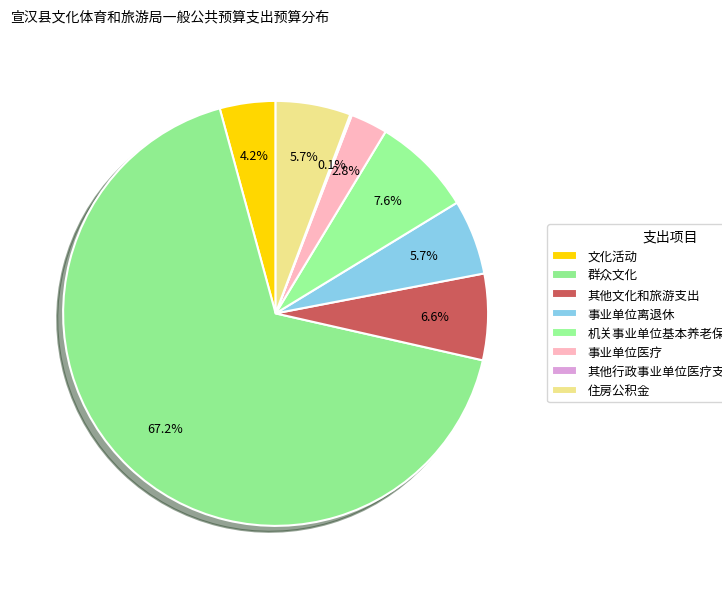

Which slice is the largest?

群众文化